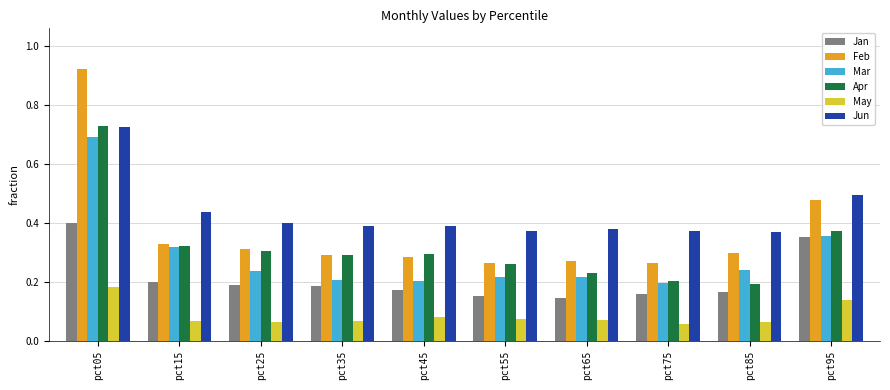

How many groups of bars are there?

10